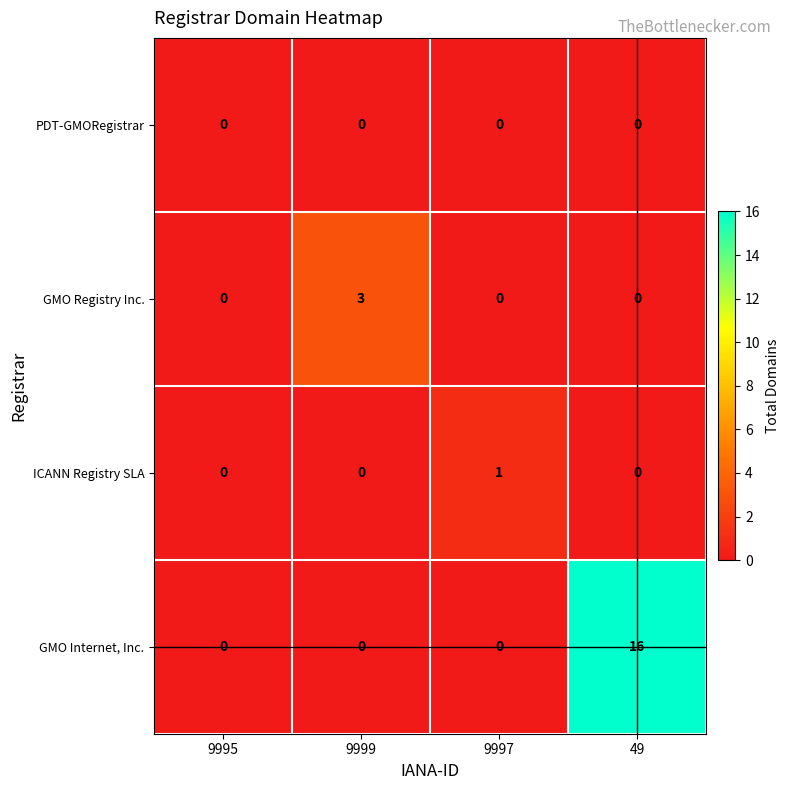

Reading left to right, list all the values displayed in this chart.

PDT-GMORegistrar: 9995=0	9999=0	9997=0	49=0
GMO Registry Inc.: 9995=0	9999=3	9997=0	49=0
ICANN Registry SLA: 9995=0	9999=0	9997=1	49=0
GMO Internet, Inc.: 9995=0	9999=0	9997=0	49=16